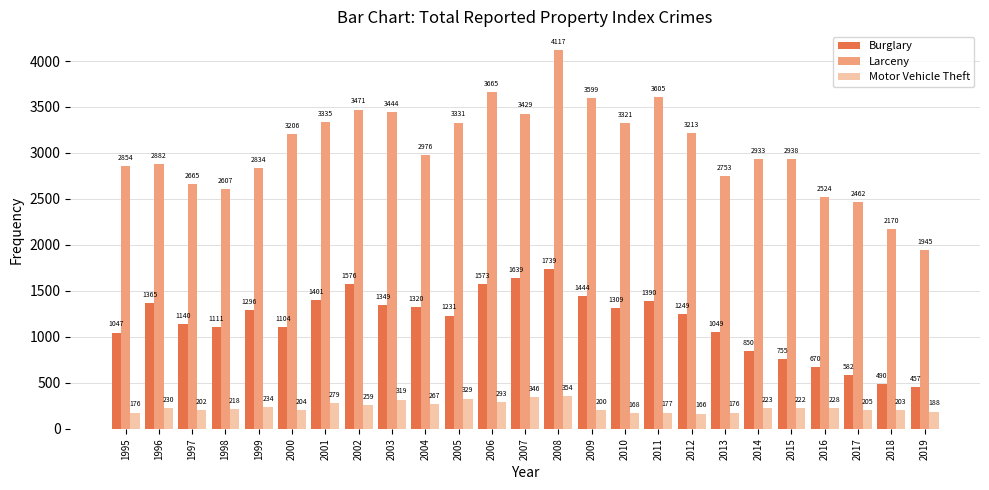

What is the value of the Motor Vehicle Theft bar at the 5th from the left?

234